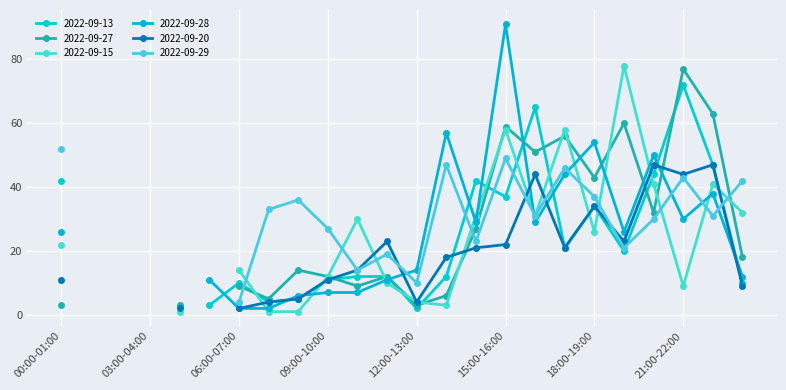

How many intersections are there between 2022-09-20 and 2022-09-29?

5